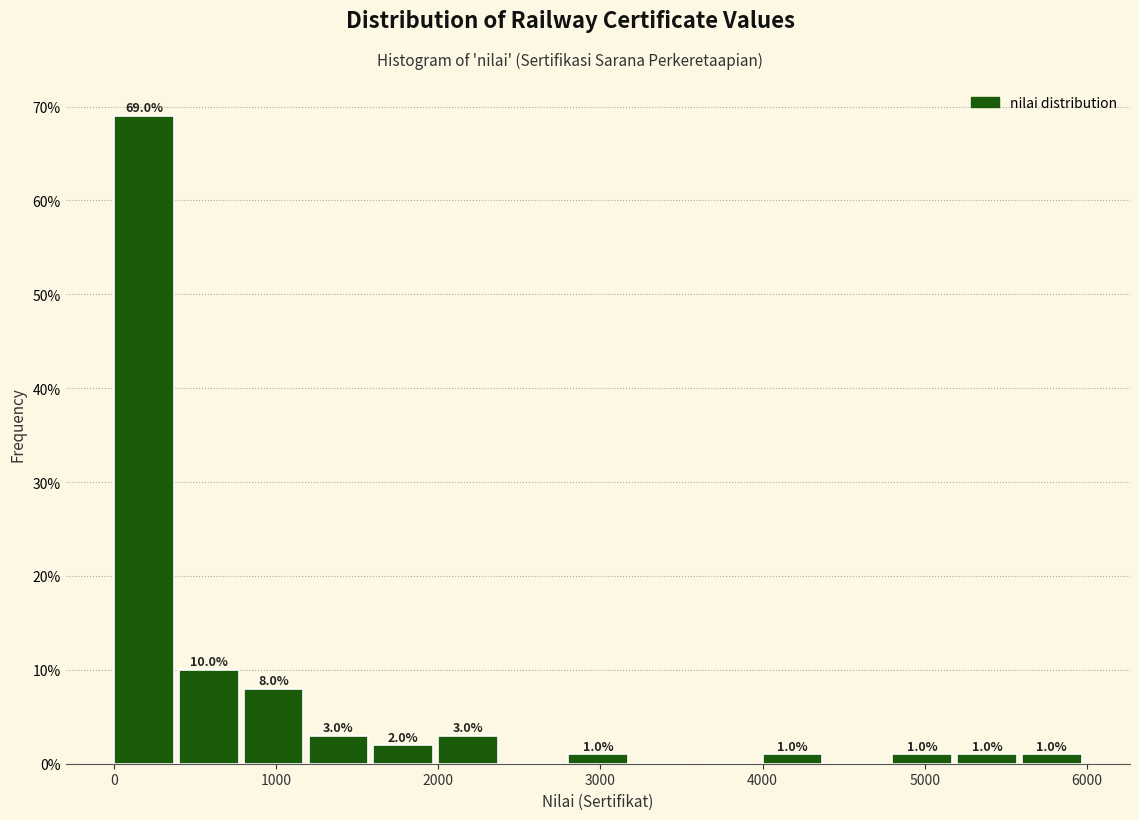

Over which range of the x-axis is the bar tallest?

0 to 400